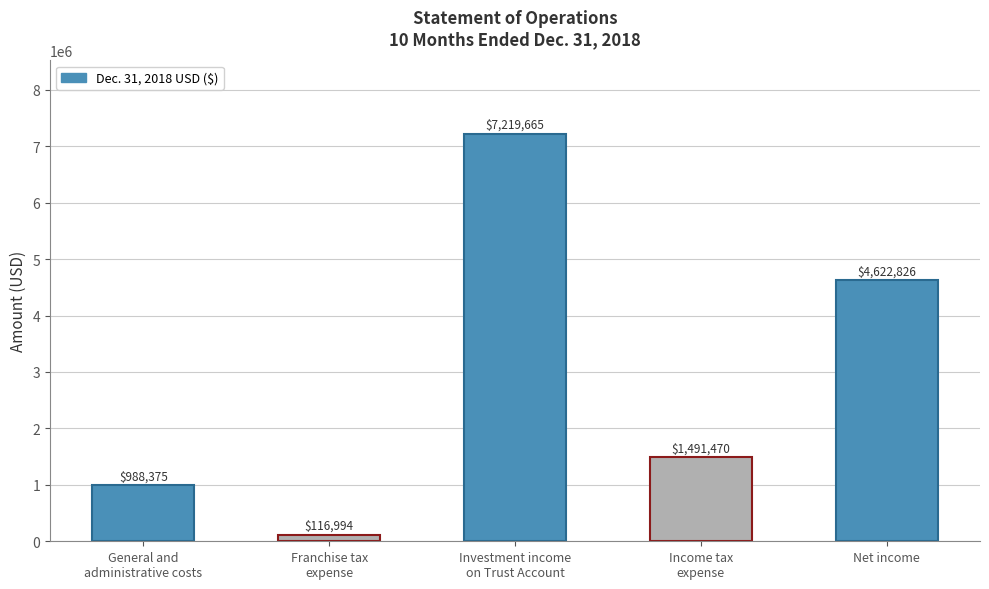

Reading right to left, what are all the values shown in this chart?

4622826	1491470	7219665	116994	988375